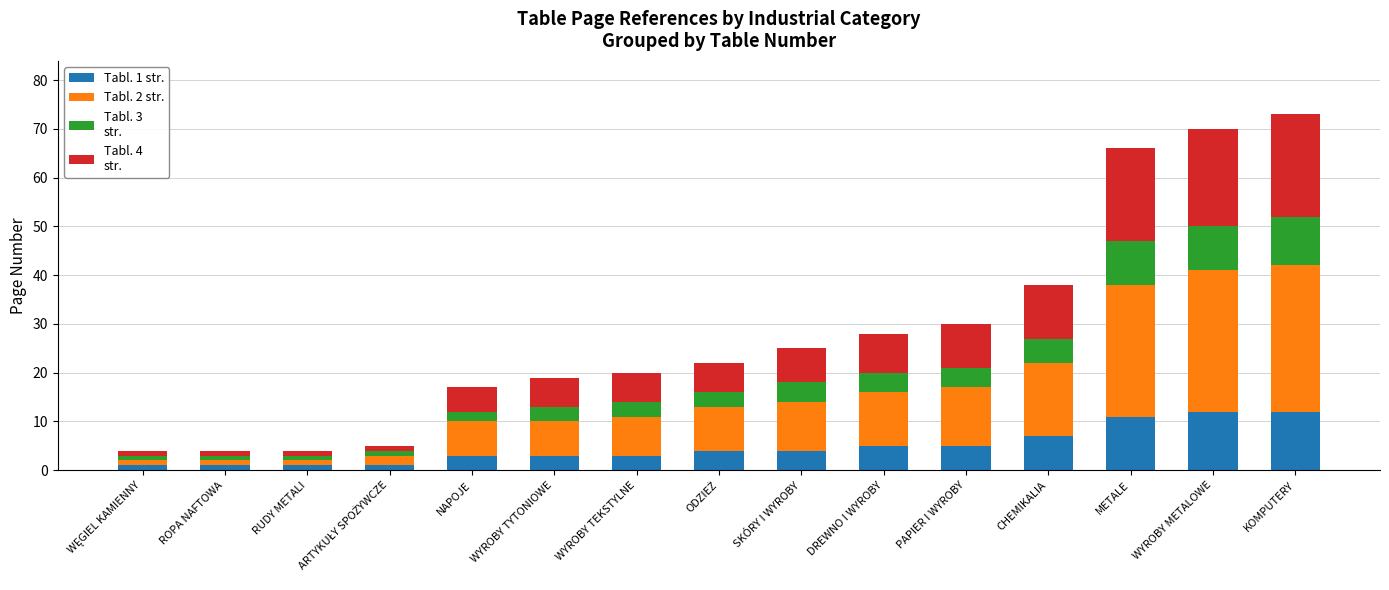

What is the total value across all series at DREWNO I WYROBY?

28